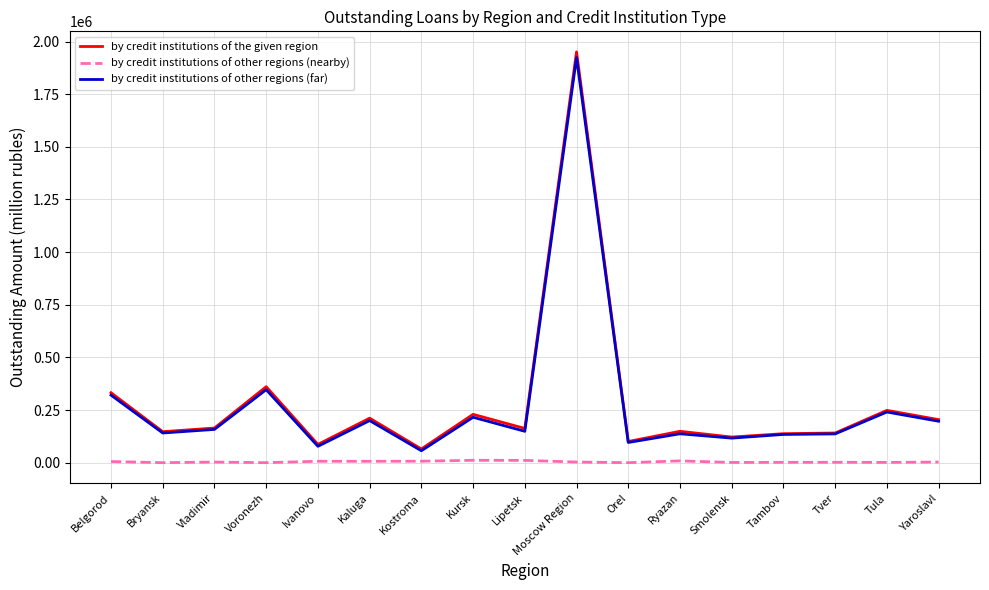

At which category does by credit institutions of the given region reach its first local peak?

Voronezh